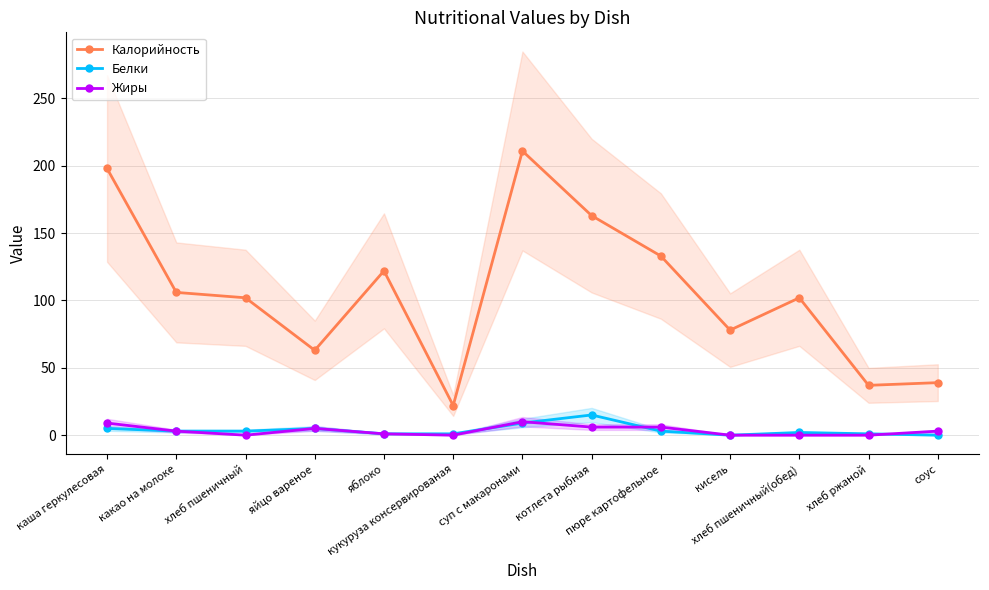

How many categories are shown in the chart?

13